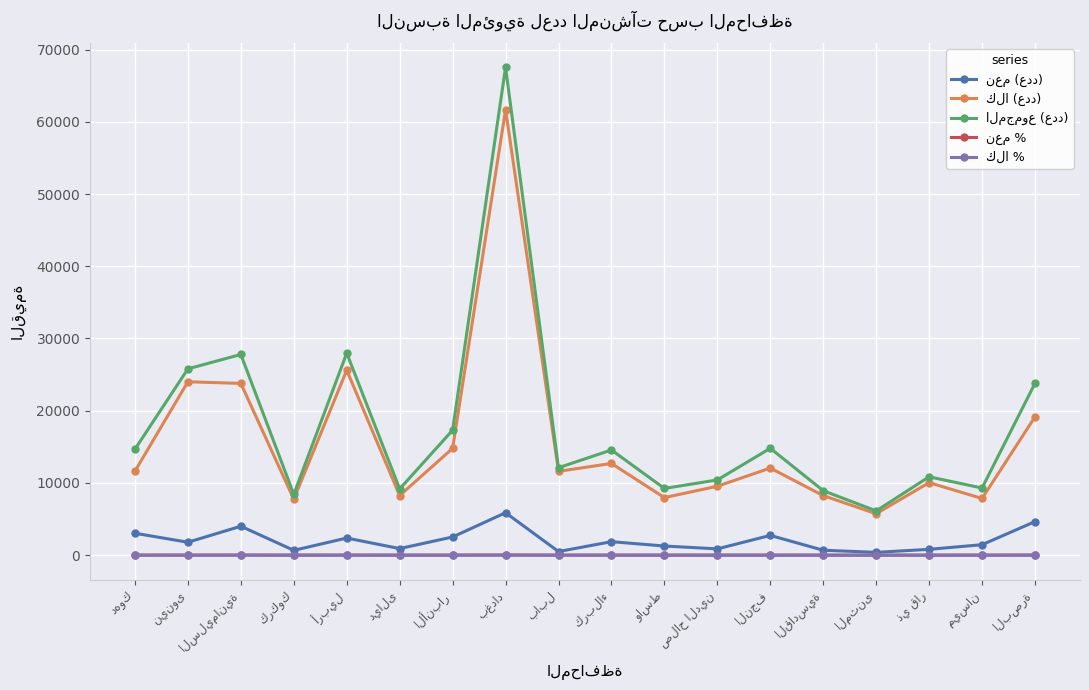

At how many categories does at least one series exceed 20795?

5